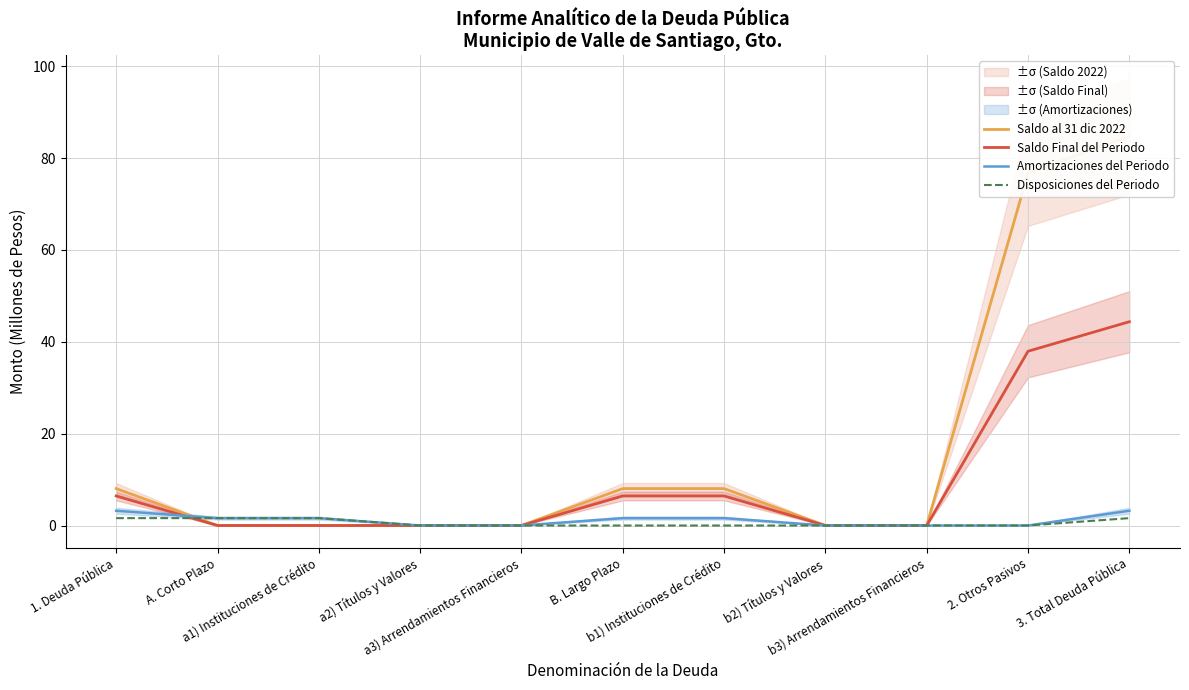

What is the label of the 6th point from the left?

B. Largo Plazo